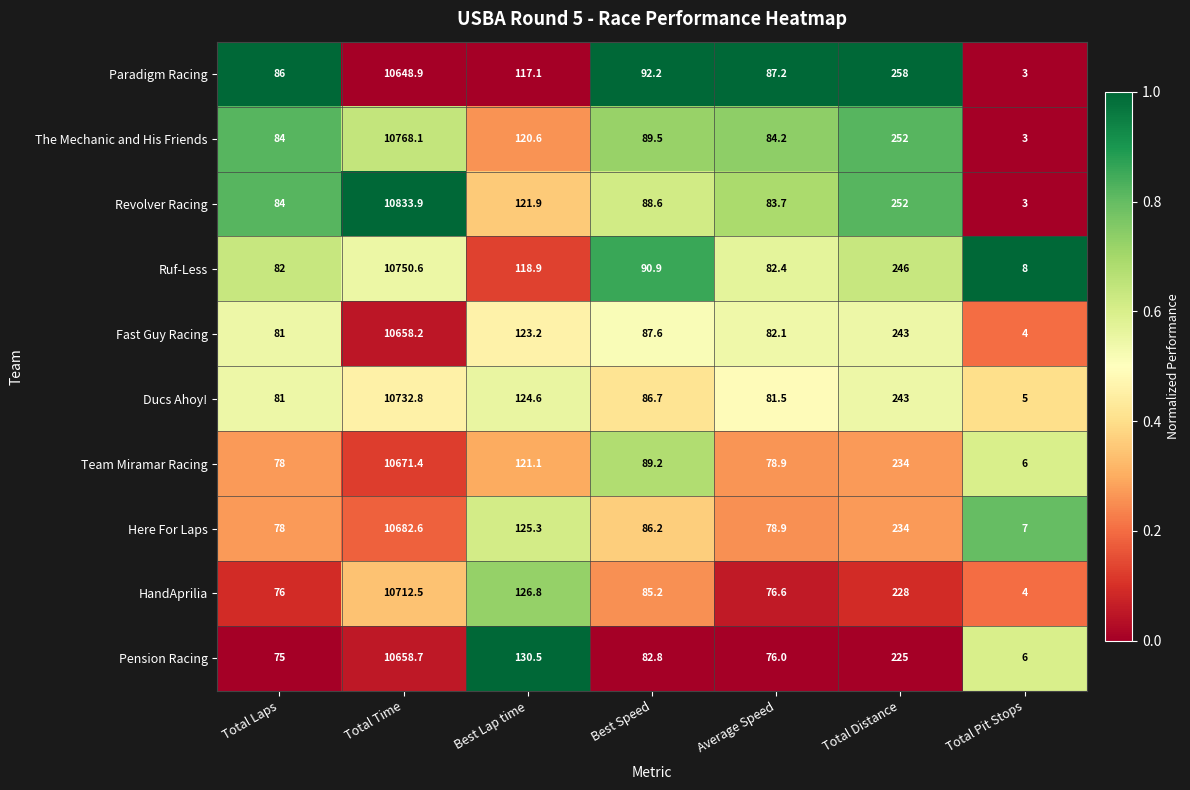

Where does the Team Miramar Racing series first go above 89?

Total Time